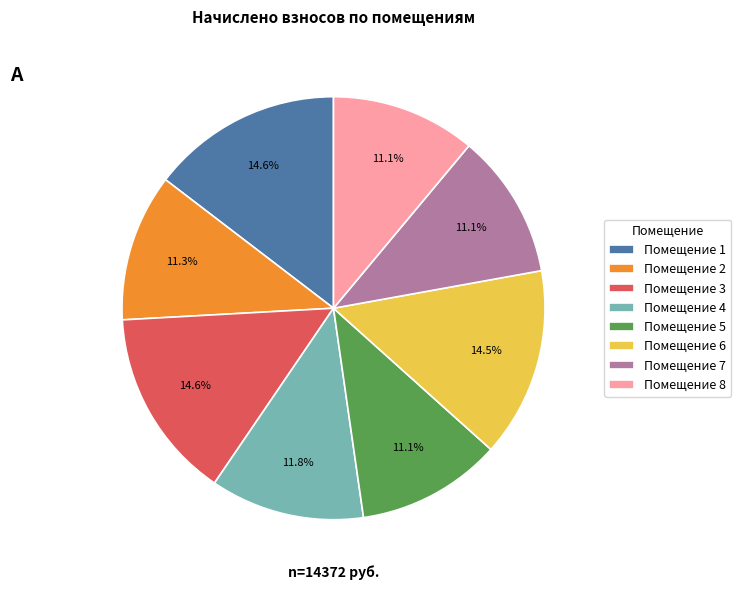

Approximately how many times larger is the value at Помещение 2 compared to Помещение 3?

0.8